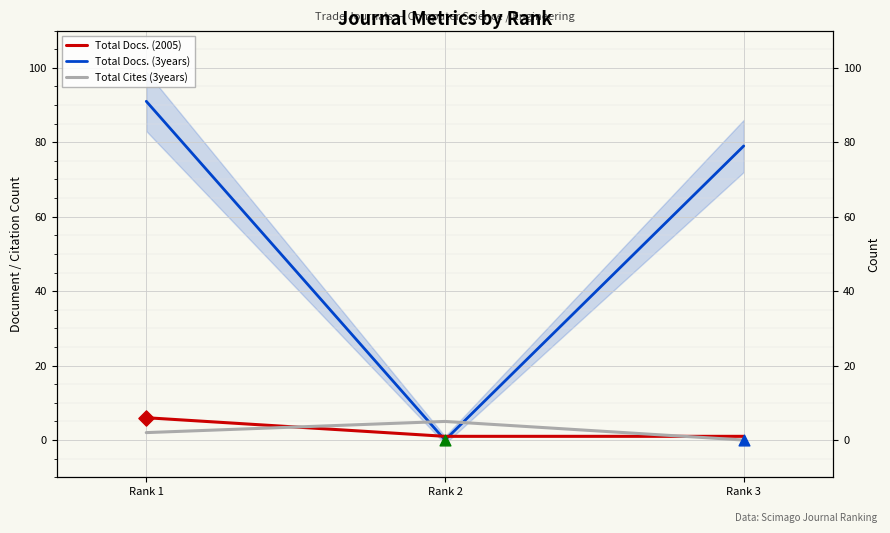

Which series has the largest total across all categories?

Total Docs. (3years)